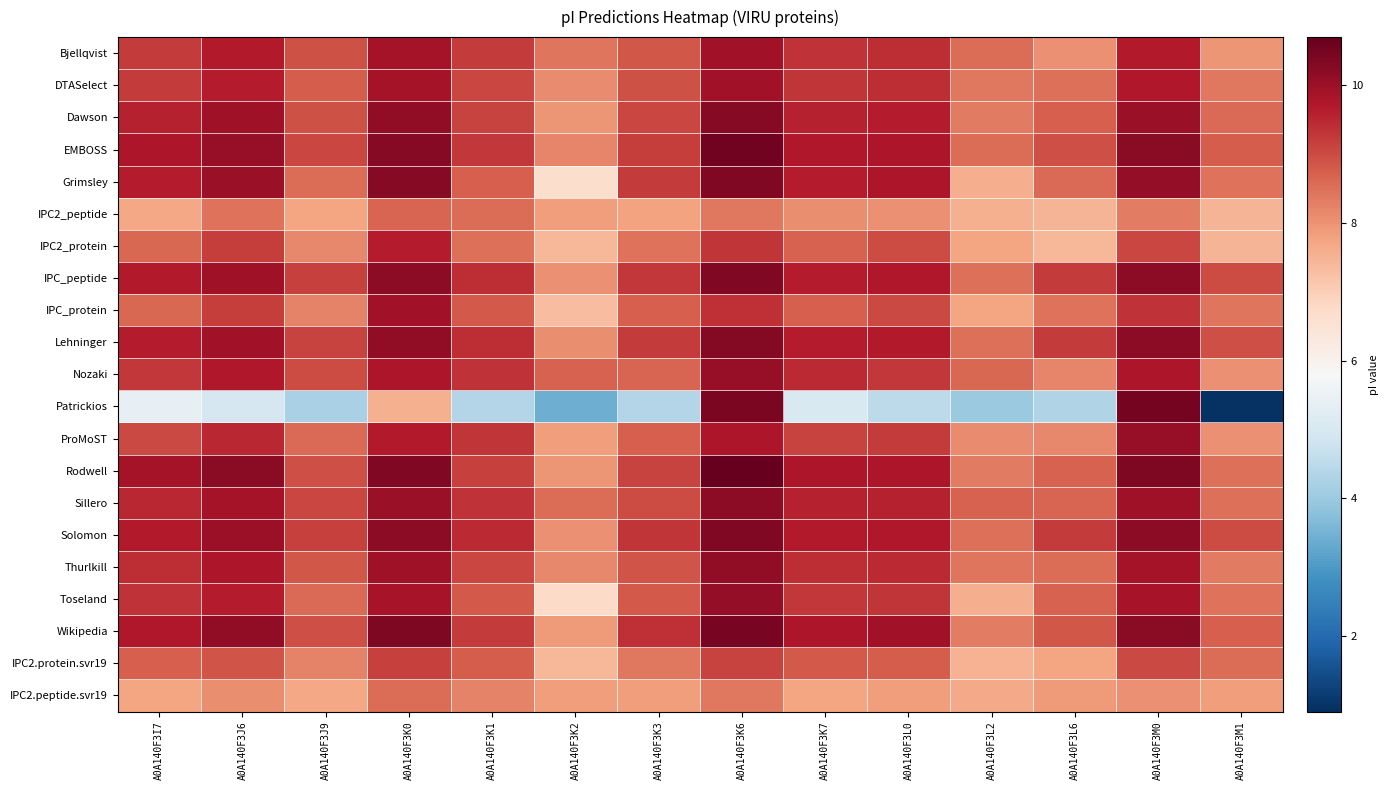

What is the maximum value shown in the chart?

10.7